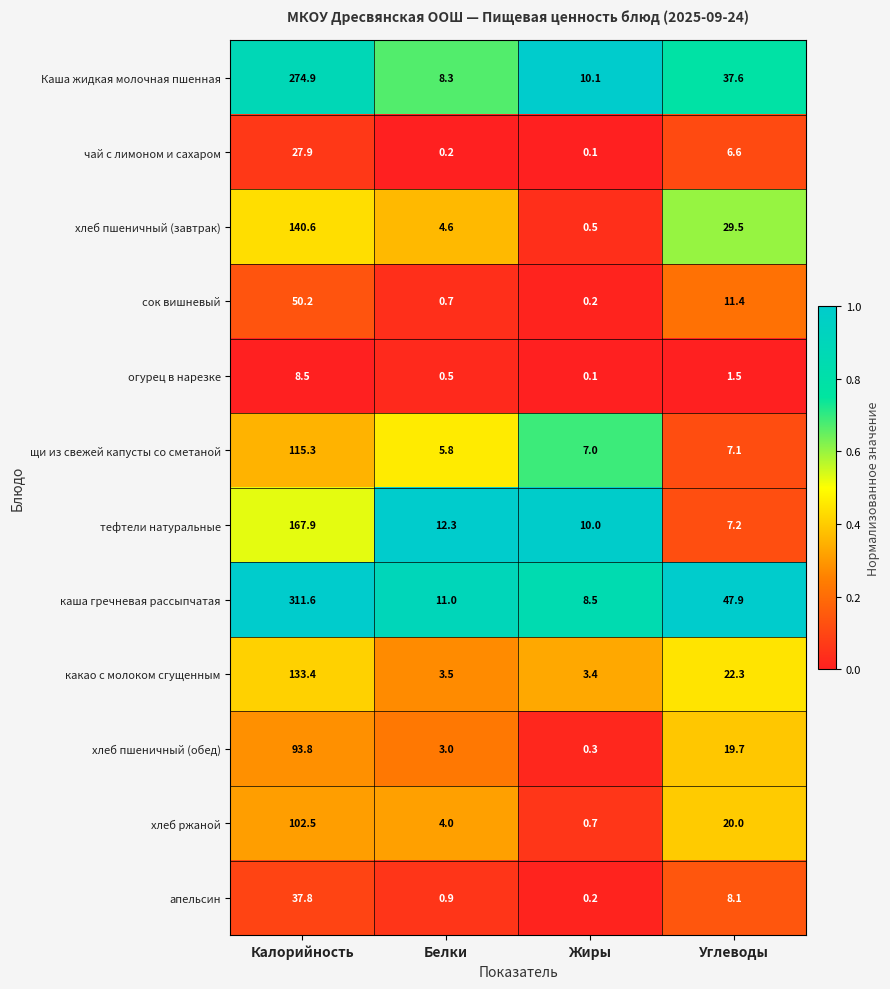

Is it true that хлеб ржаной equals 20.0 at Углеводы?

True